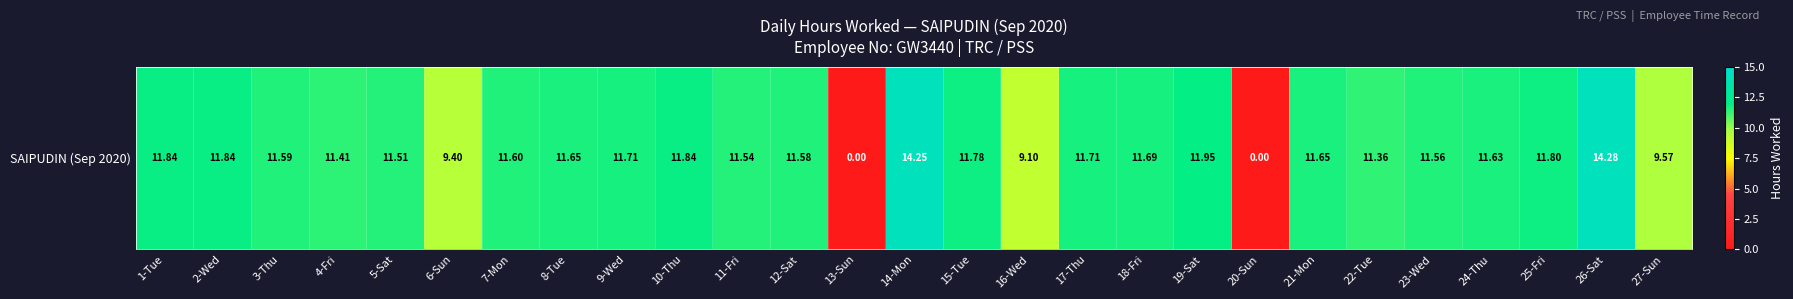

What is the difference between the values at 21-Mon and 5-Sat?

0.1